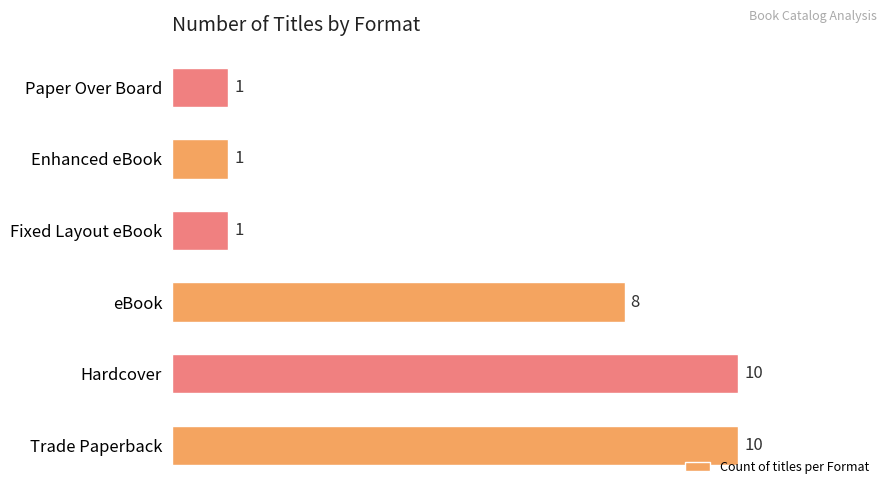

How many distinct data groups are displayed?

1